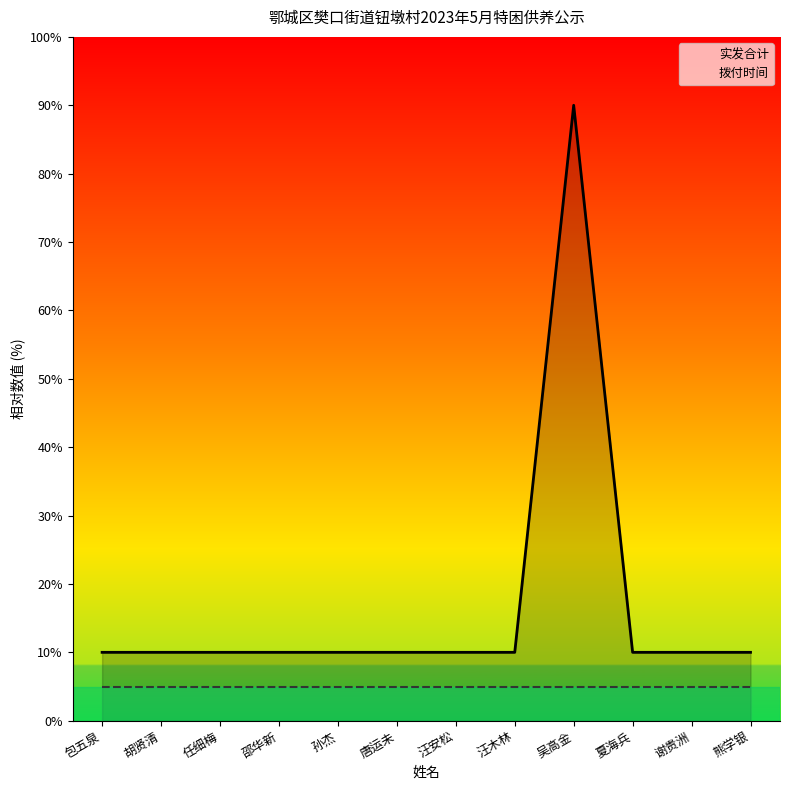

What is the sum of the values at 任细梅 and 汪安松?

20.0